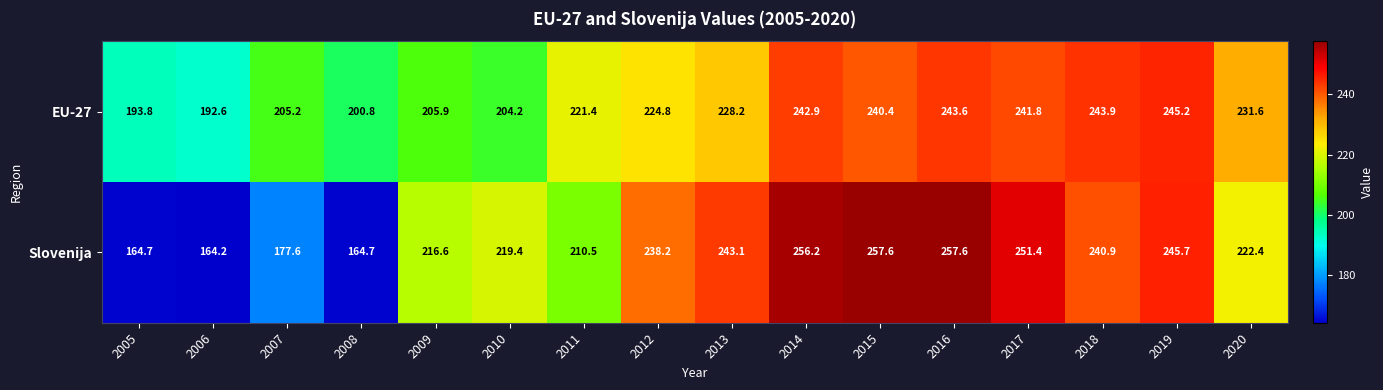

At 2006, list the series in order from smallest to largest.

Slovenija, EU-27